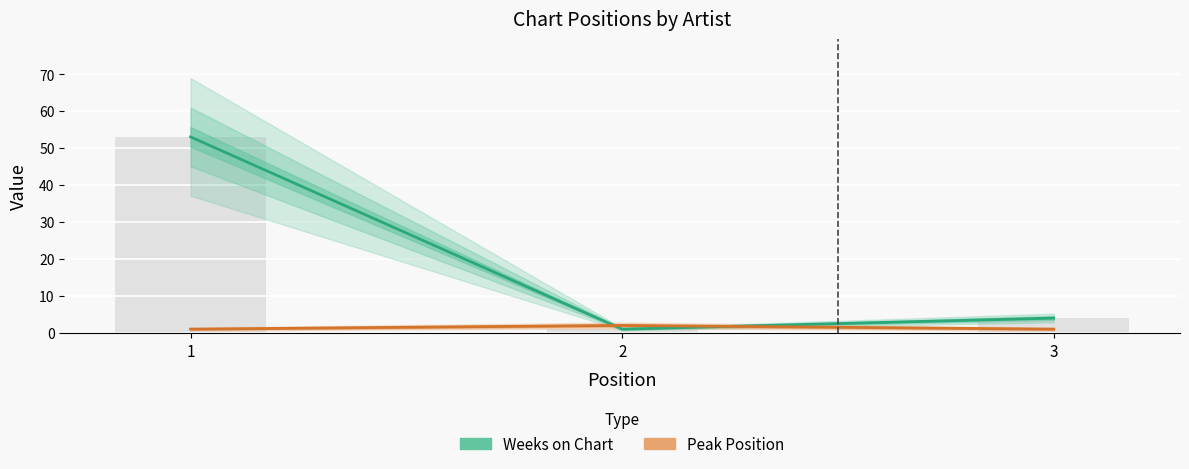

What is the spread (max minus min) of values at 1?

52